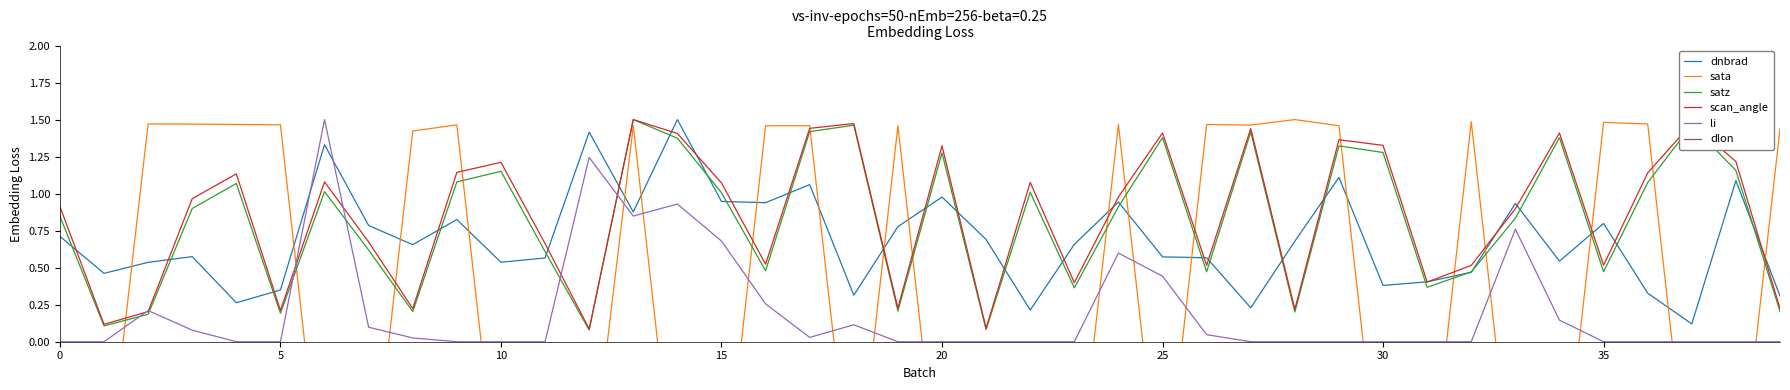

True or false: dlon and dnbrad intersect in this chart.

False